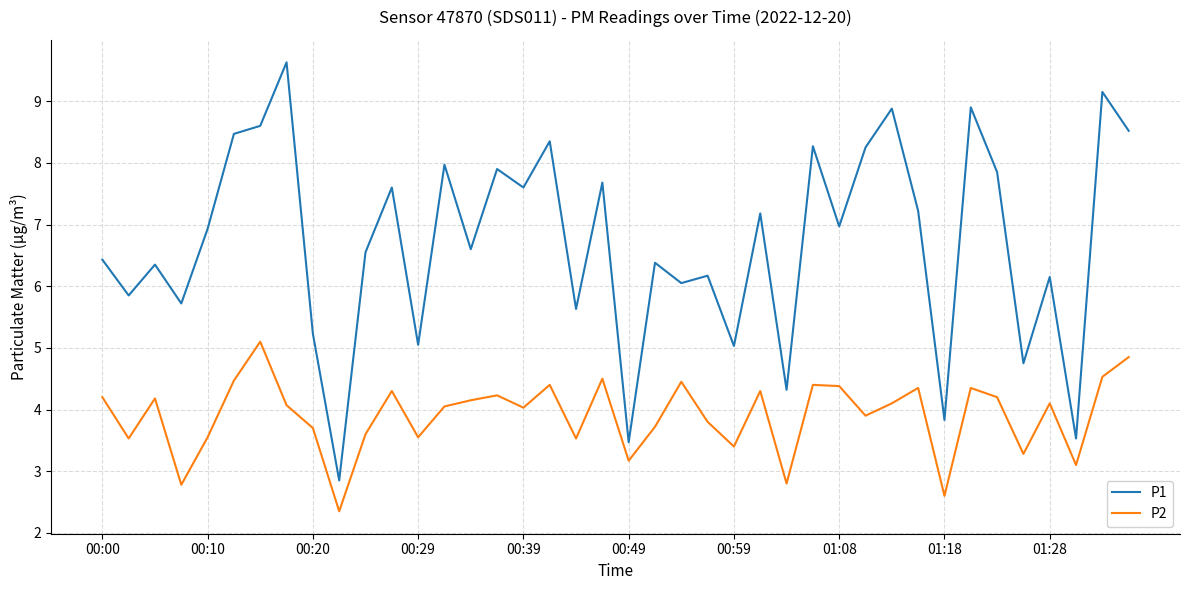

What is the difference between the maximum and minimum values in the P1 series?

6.8